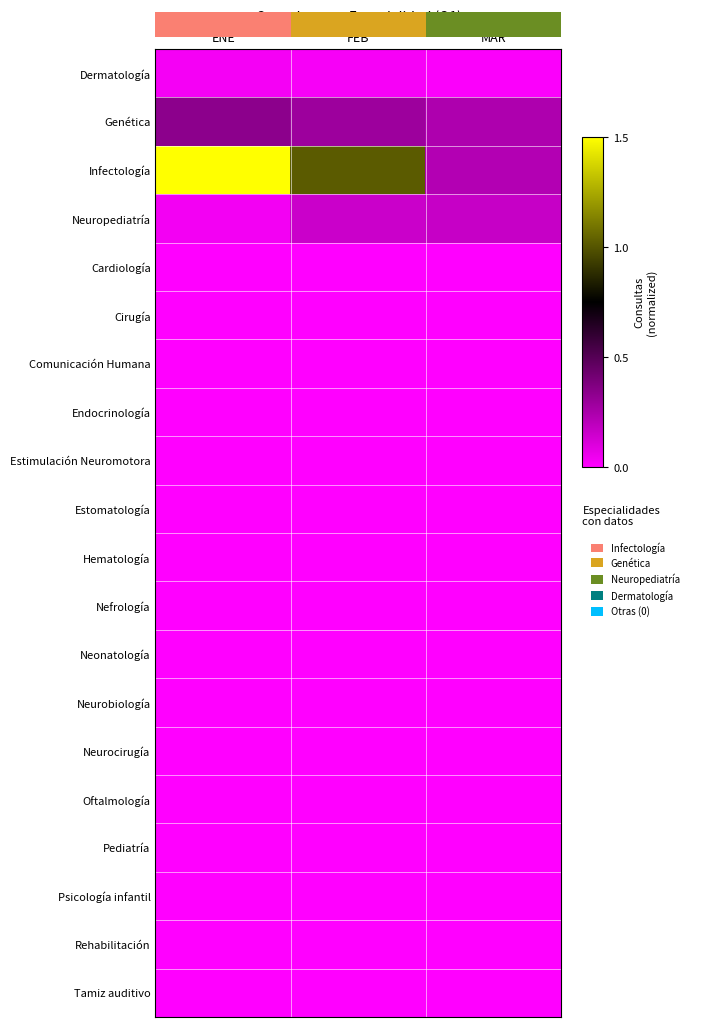

Which series has the widest spread of values?

Infectología